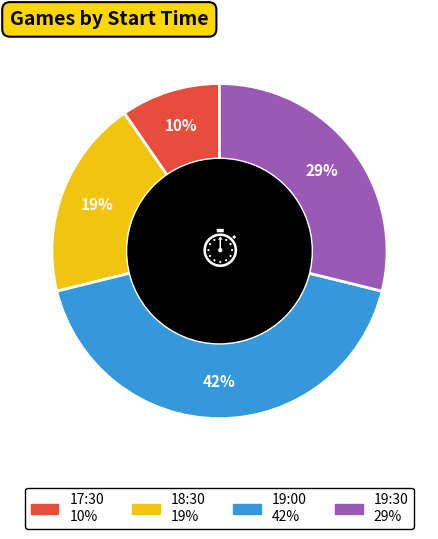

To the nearest percent, what is the combined percentage of 19:30 and 18:30?

48%